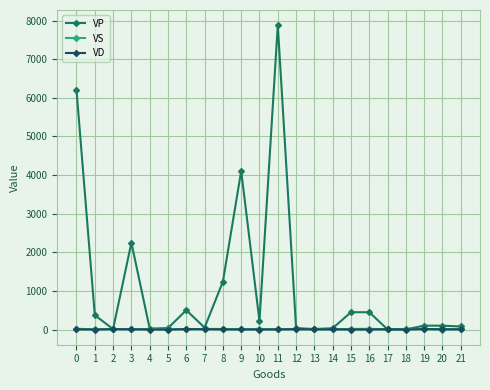

At which category is the sum across all series the highest?

11